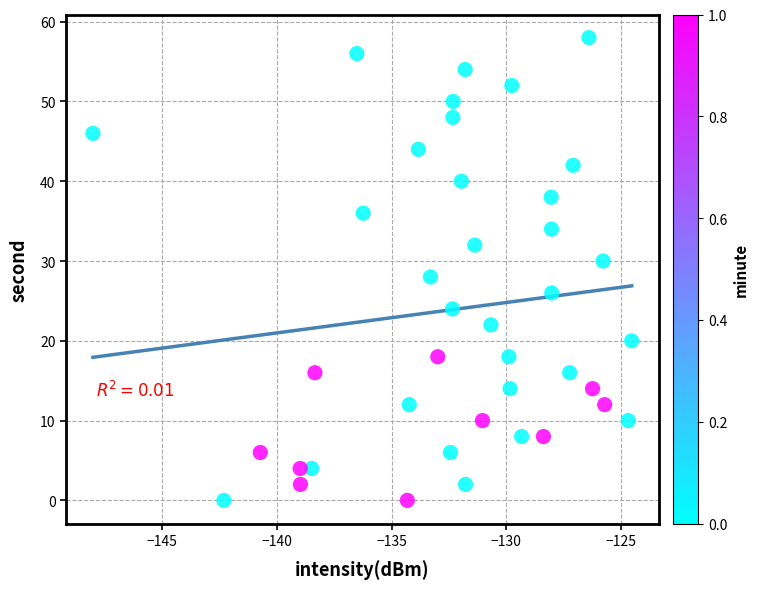

What is the range of Y values (max minus min)?

58